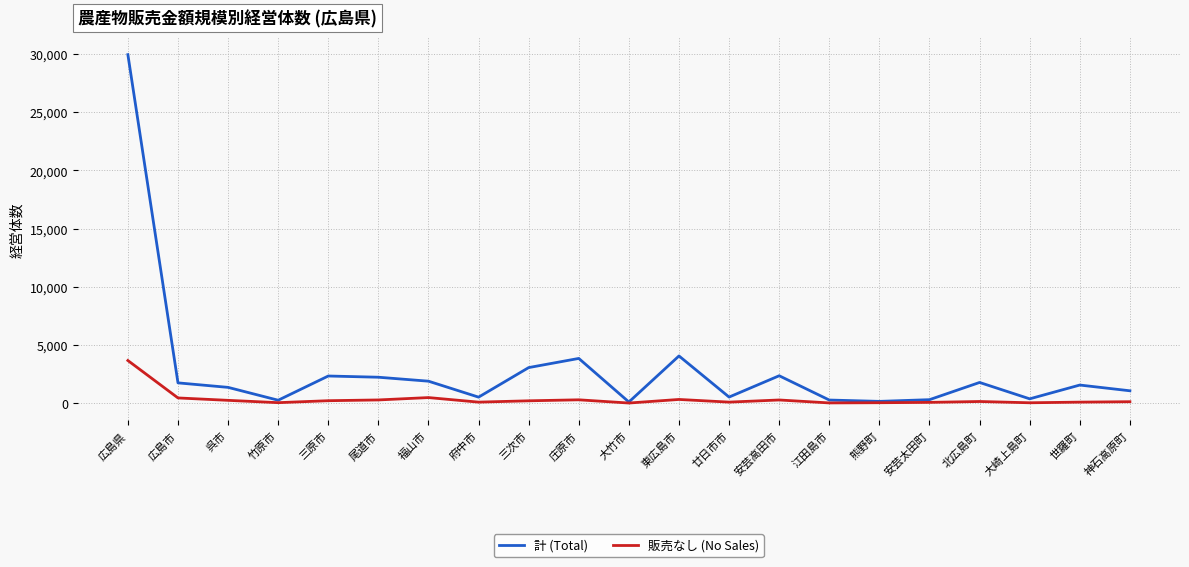

Rank the series by their average value, from highest to lowest.

計 (Total), 販売なし (No Sales)